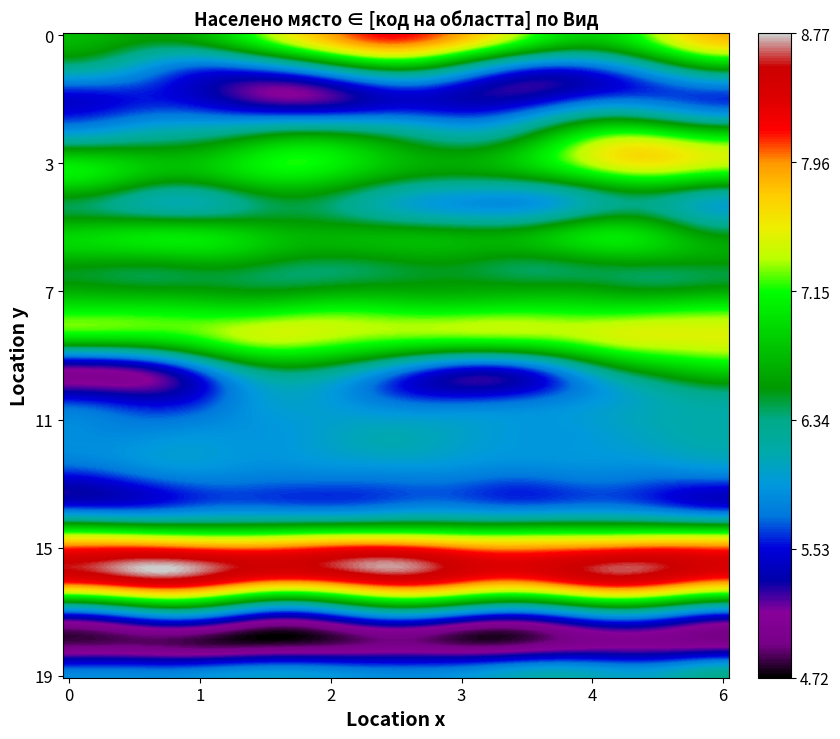

How many categories are shown in the chart?

7